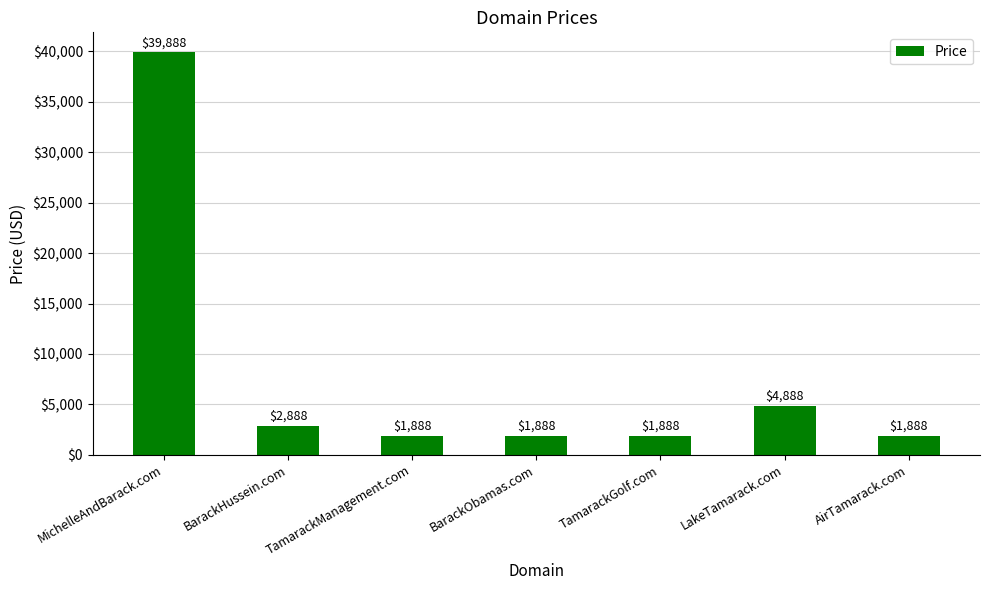

Is it true that the value at BarackObamas.com is 1888?

True